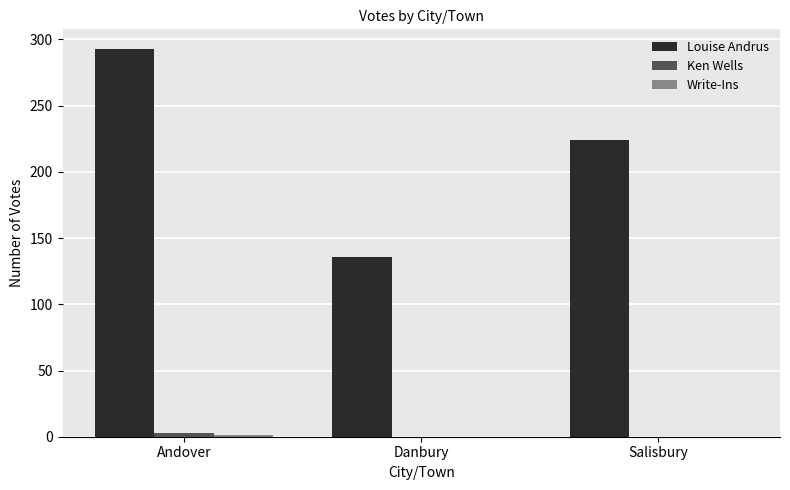

What is the sum of all Louise Andrus values?

653